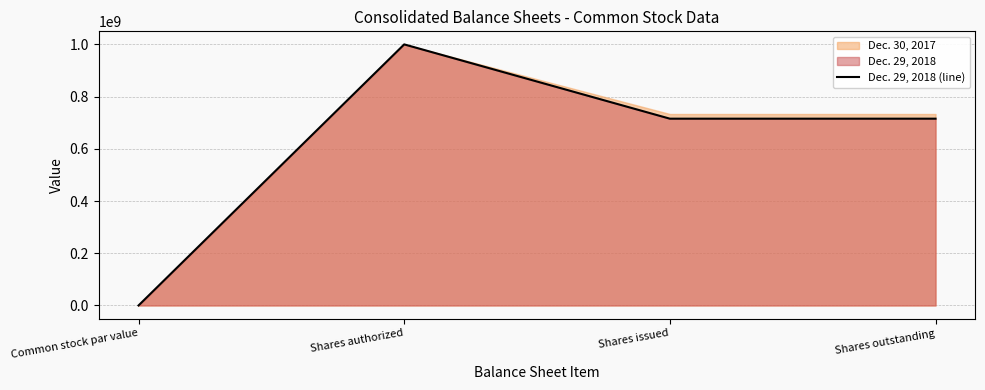

What is the value of the 1st point from the left?

1